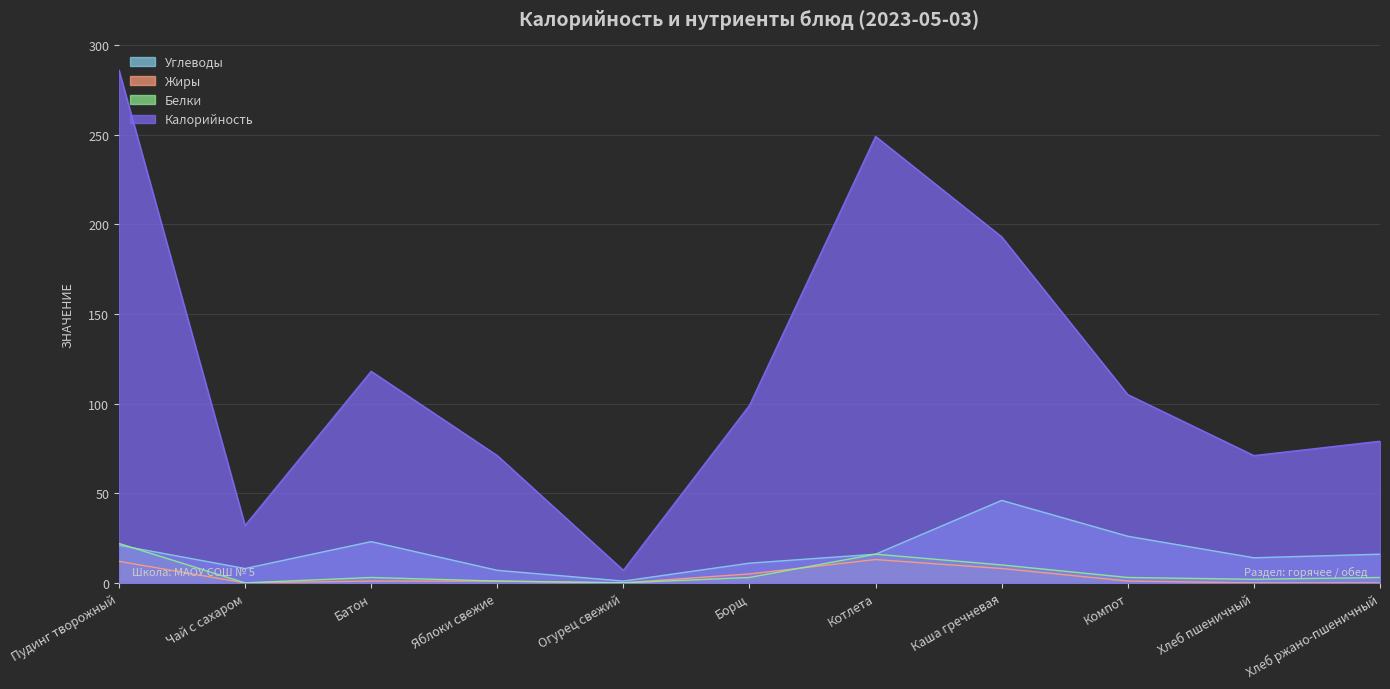

Which series has the widest spread of values?

Калорийность